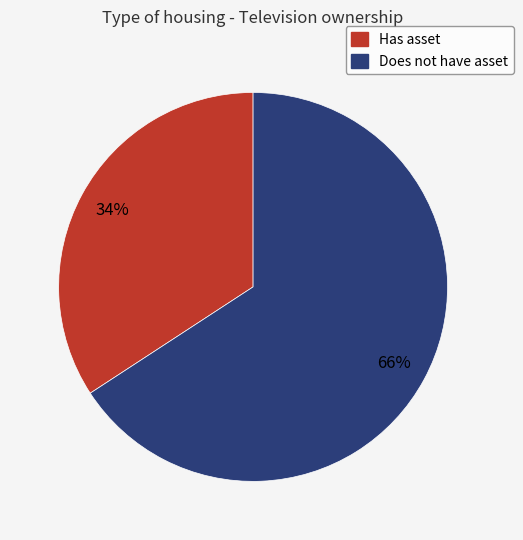

Does any single category account for the majority?

Yes